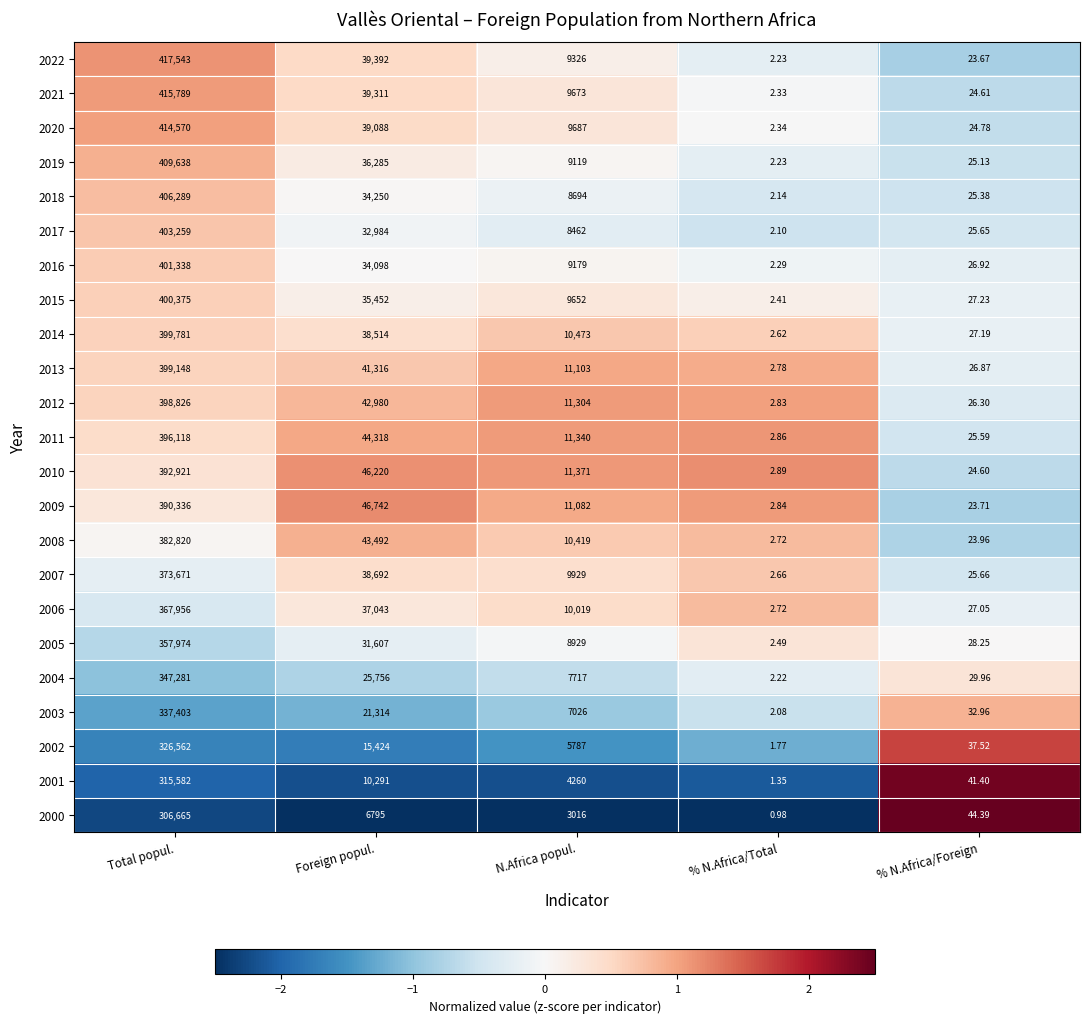

At which label does 2019 first exceed 9119?

Total popul.